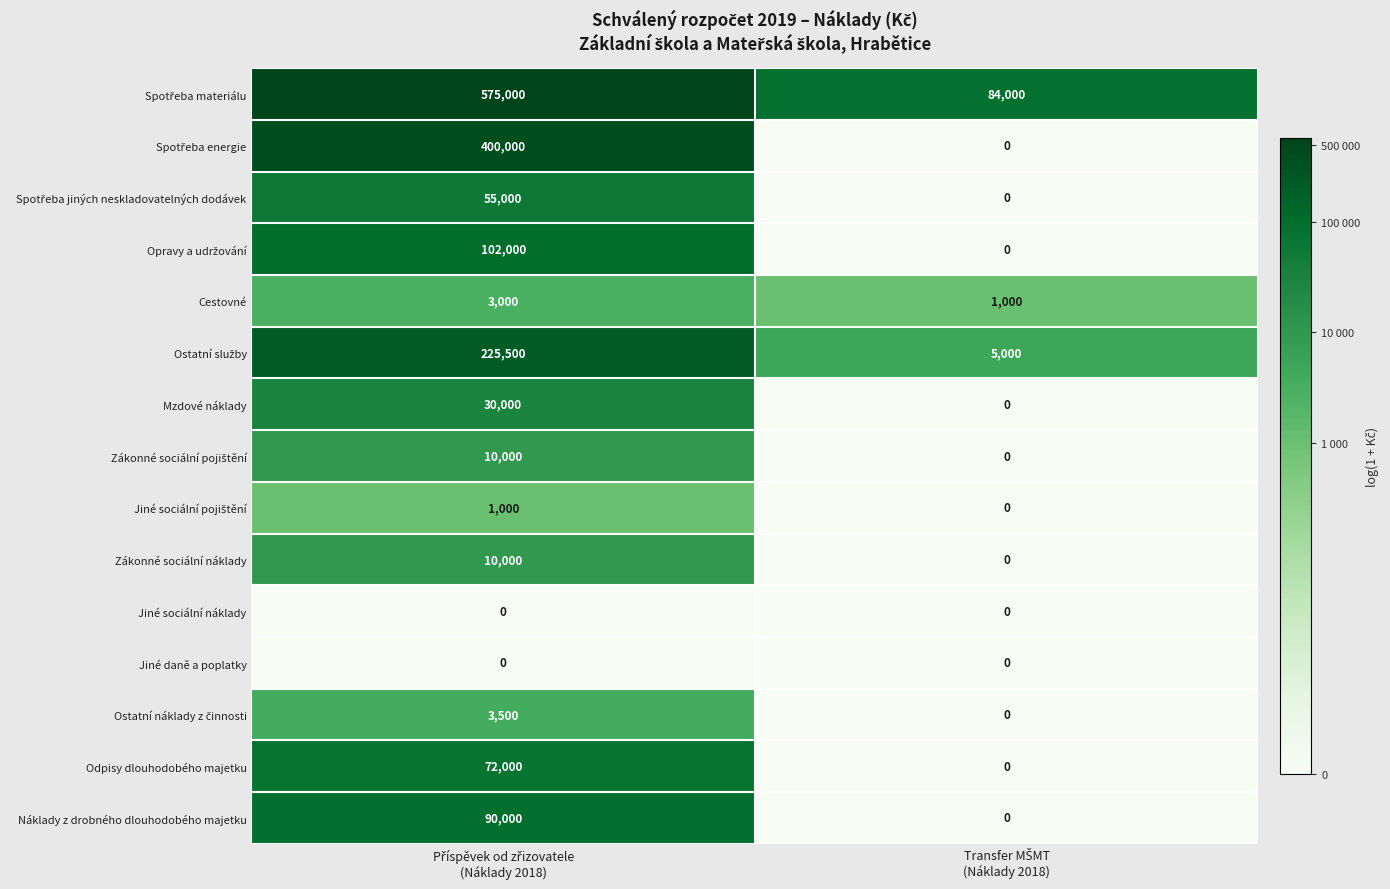

What is the sum of all Zákonné sociální náklady values?

10000